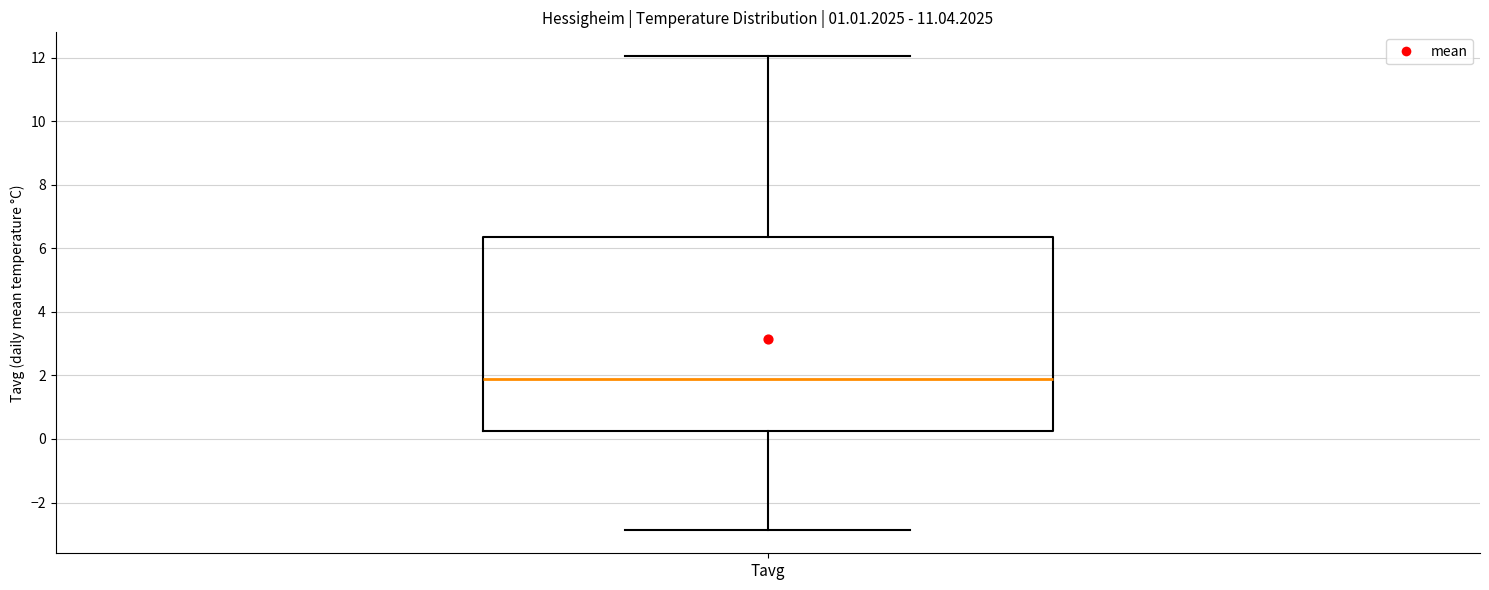

Read this box plot against the y-axis: the position of the median line, the range covered by the box, and the ends of both whiskers. The values are not printed on the chart, so give them approximately, as read against the axis.

median 1.8, box 0.2 to 6.4, whiskers -2.8 to 12.0